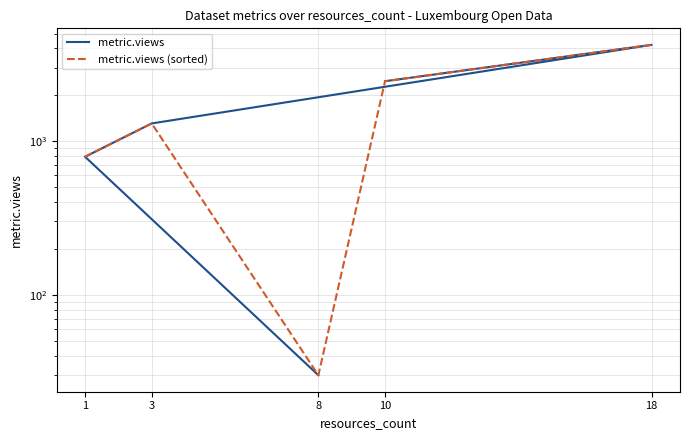

What is the sum of all metric.views values?

8789